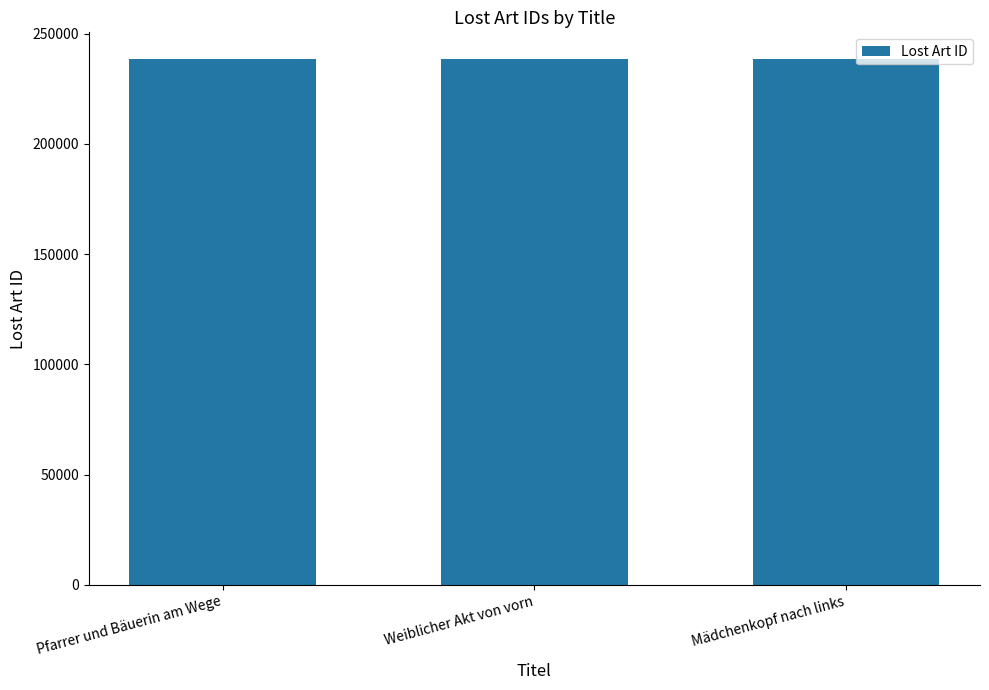

The value at Pfarrer und Bäuerin am Wege is 60770. True or false?

False